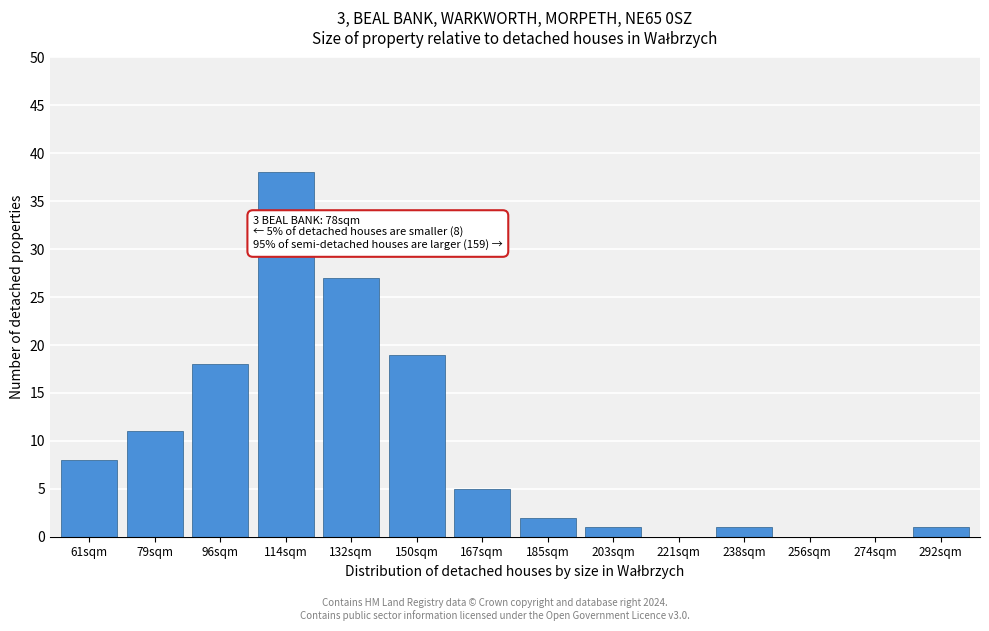

Reading right to left, what are all the values shown in this chart?

292sqm=1	274sqm=0	256sqm=0	238sqm=1	221sqm=0	203sqm=1	185sqm=2	167sqm=5	150sqm=19	132sqm=27	114sqm=38	96sqm=18	79sqm=11	61sqm=8